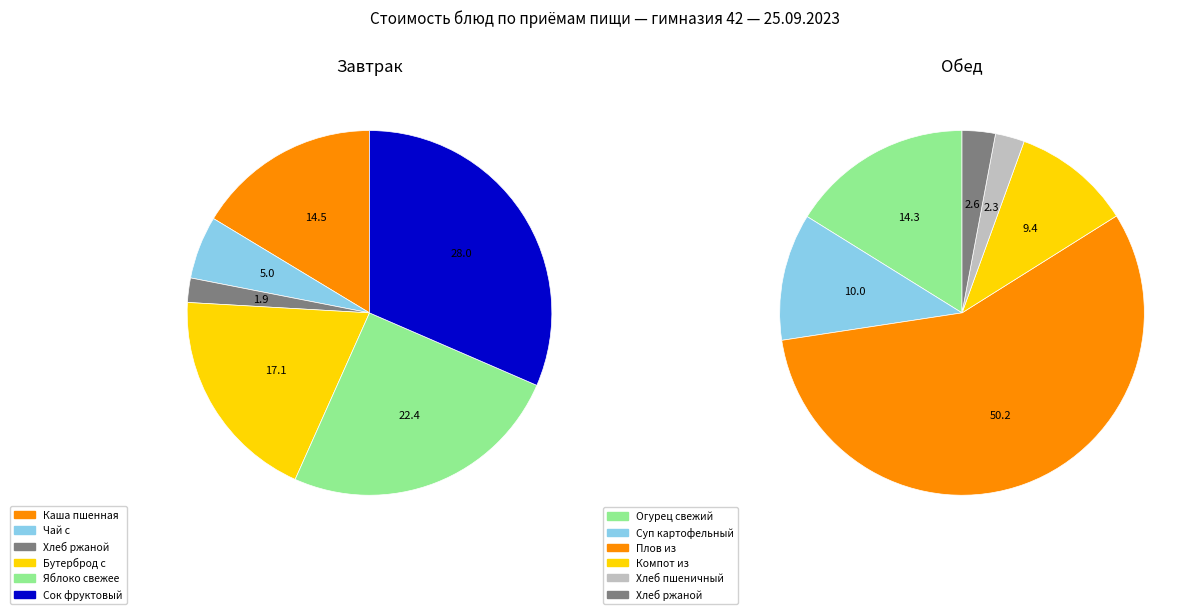

Is Суп картофельный с макаронными изделиями the majority of the pie?

No